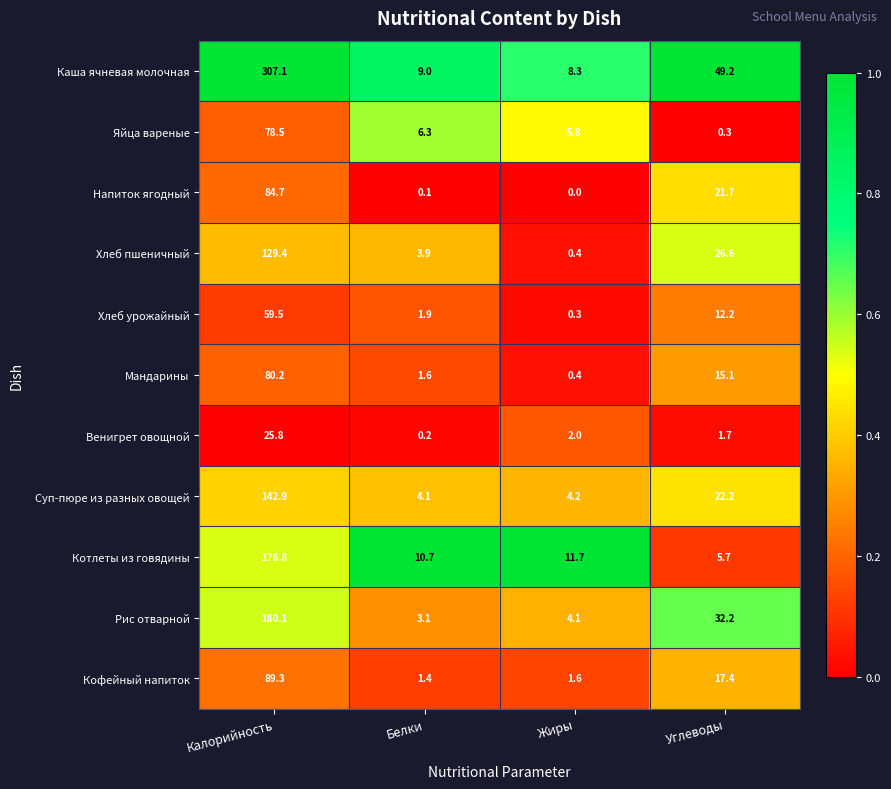

What is the total value across all series at Жиры?

38.8